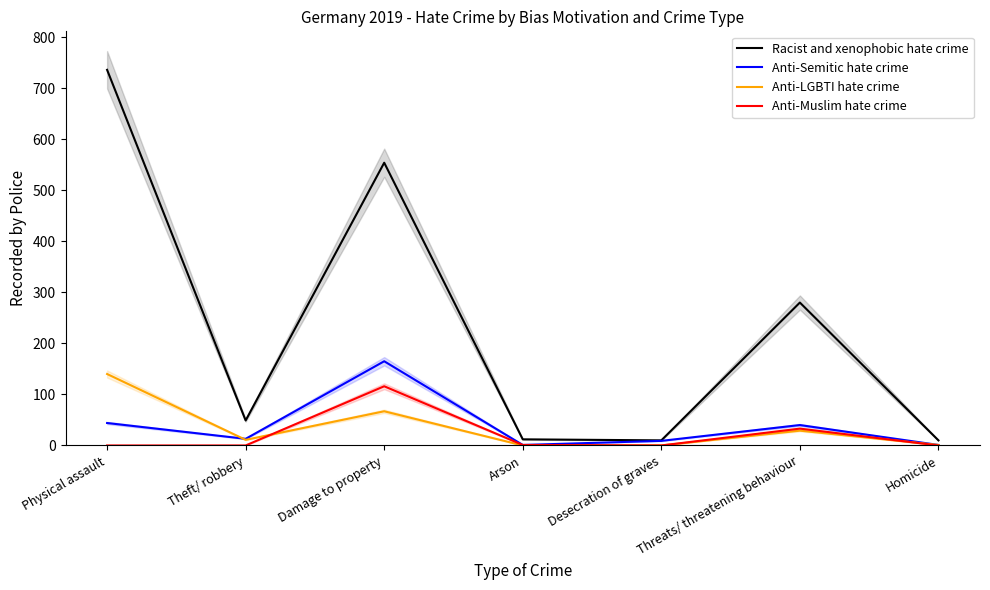

The Anti-LGBTI hate crime series shows 26 at Damage to property. True or false?

False